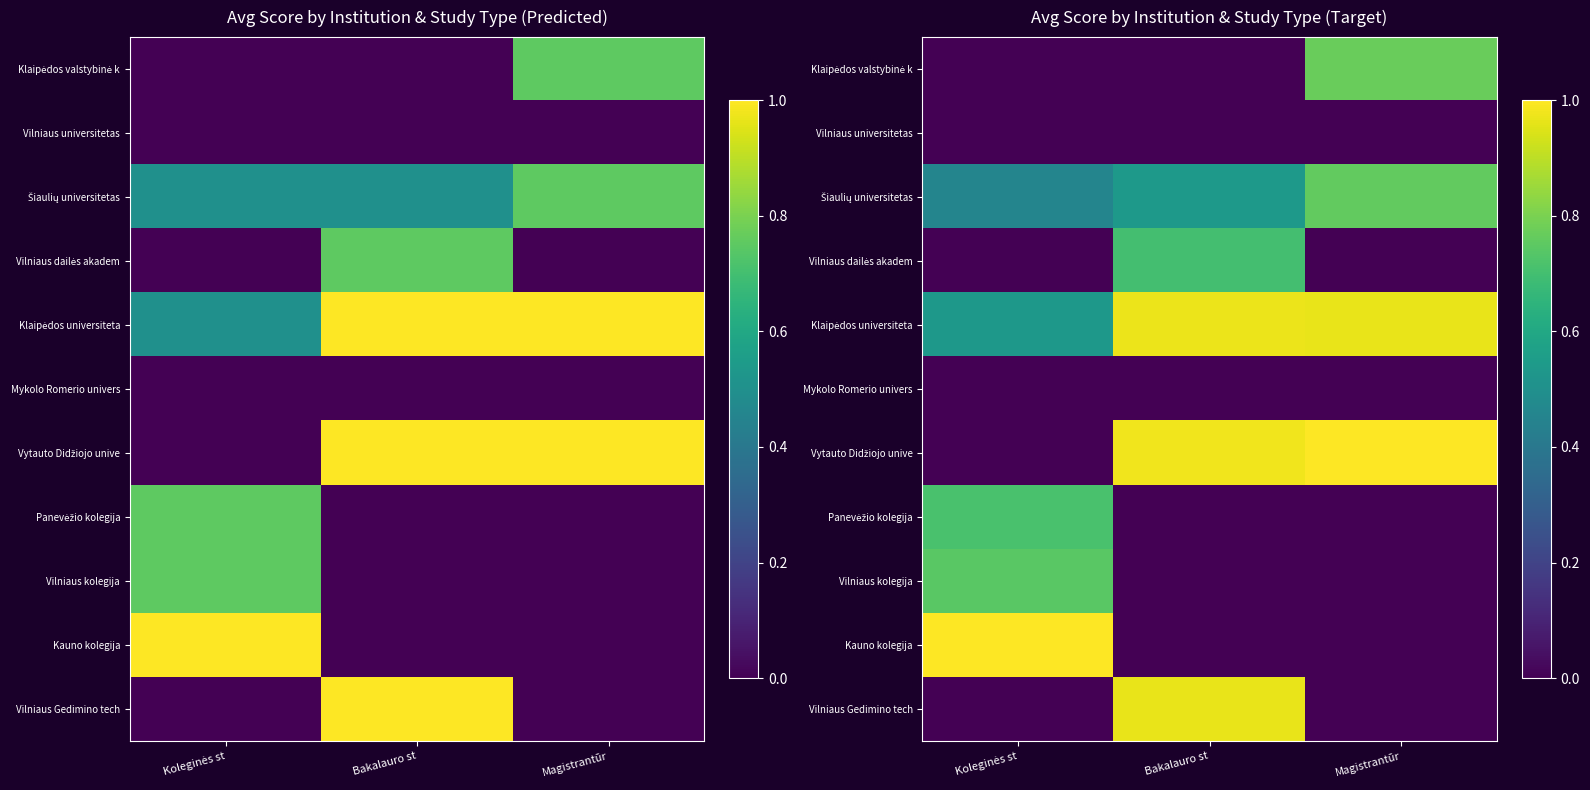

Which category has the highest value in the Vilniaus Gedimino tech series?

Bakalauro st